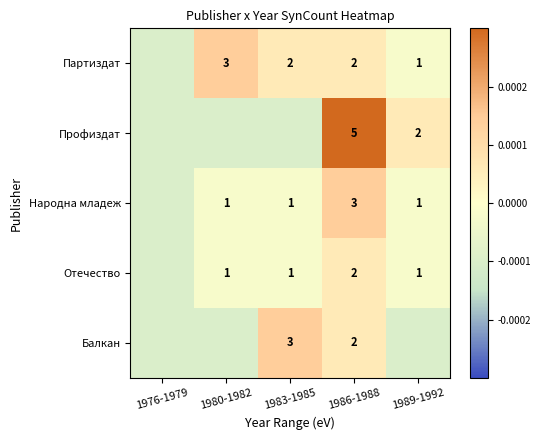

The value of Отечество at 1986-1988 is 0.9. True or false?

False